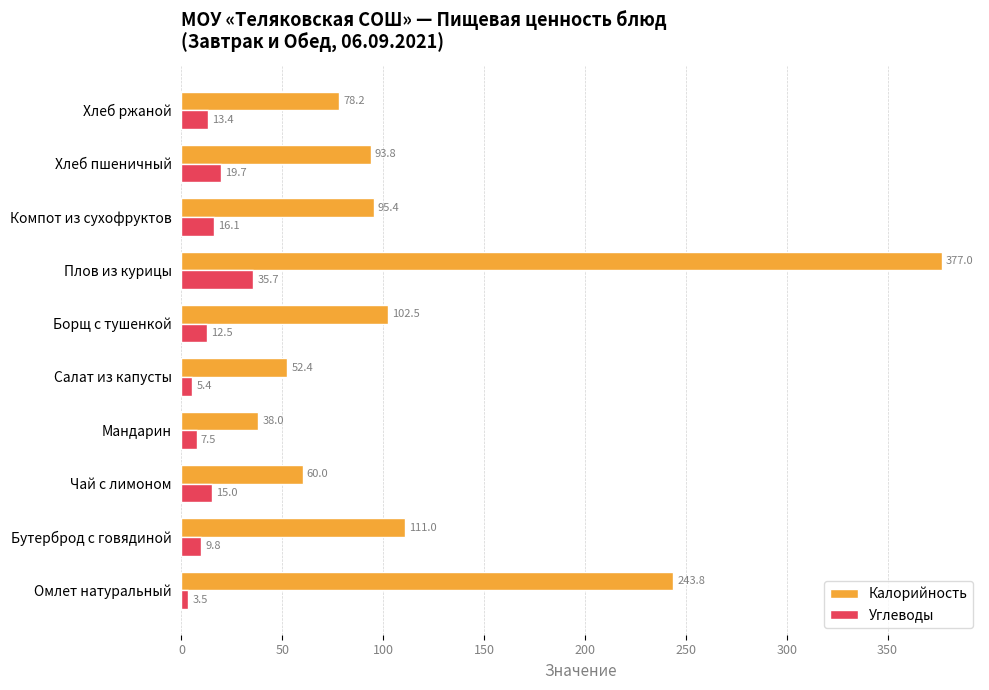

What is the minimum value for Калорийность?

38.0